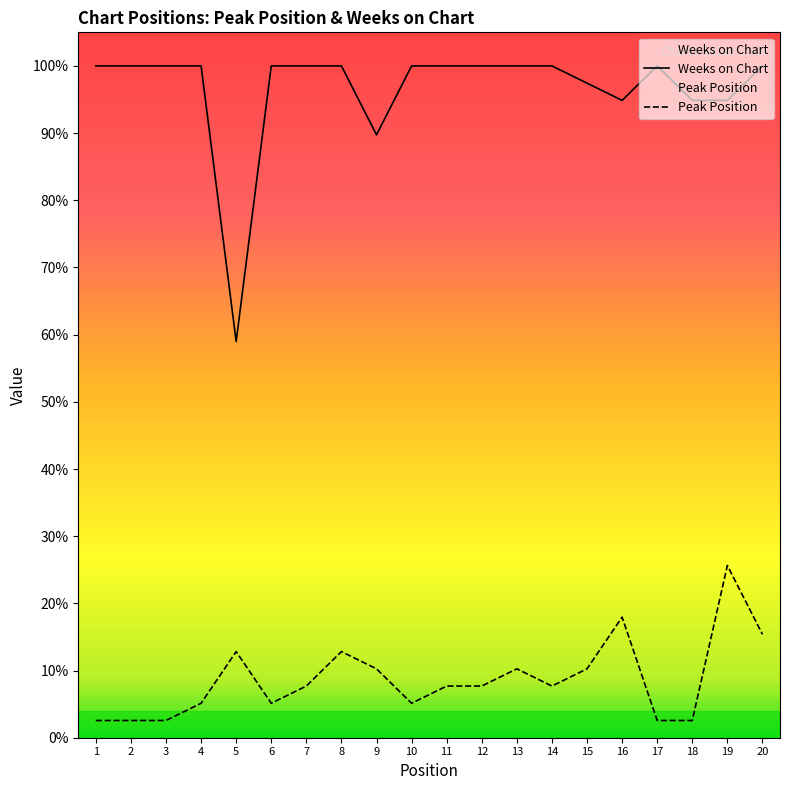

Rank the series by their maximum value, from highest to lowest.

Weeks on Chart, Peak Position